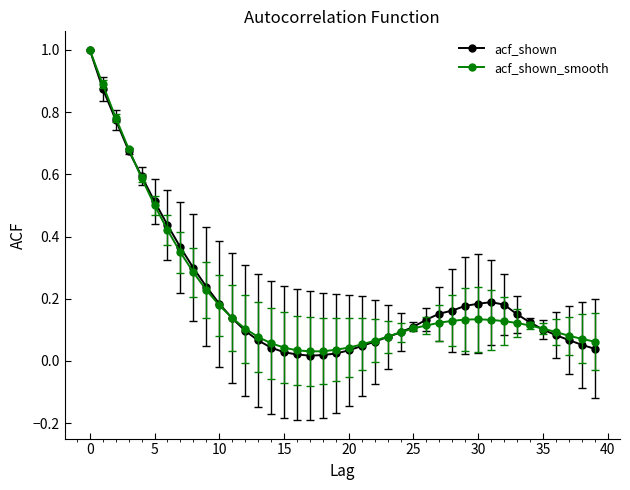

What is the maximum value shown in the chart?

1.0